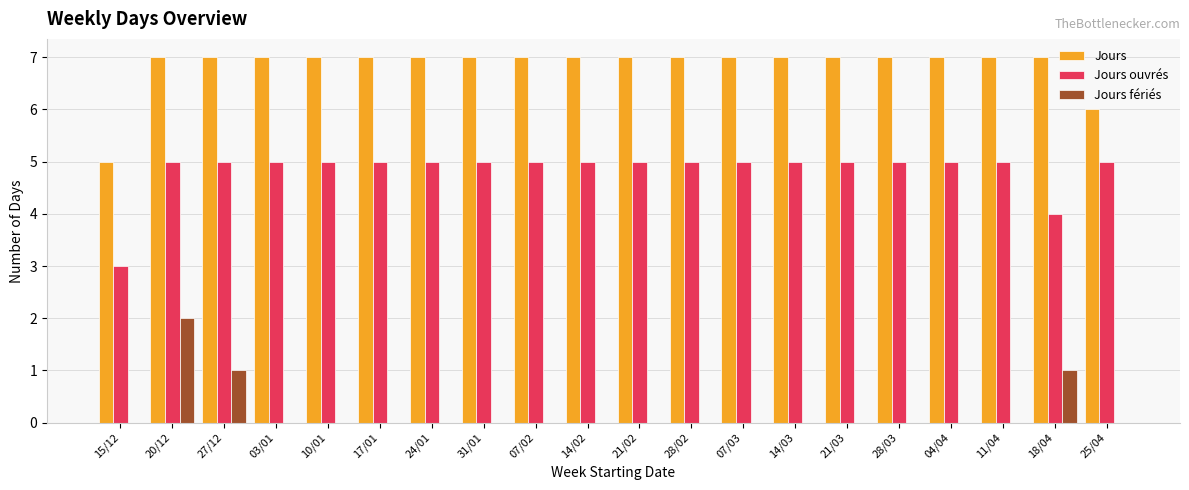

Reading right to left, list all the values displayed in this chart.

Jours: 6	7	7	7	7	7	7	7	7	7	7	7	7	7	7	7	7	7	7	5
Jours ouvrés: 5	4	5	5	5	5	5	5	5	5	5	5	5	5	5	5	5	5	5	3
Jours fériés: 0	1	0	0	0	0	0	0	0	0	0	0	0	0	0	0	0	1	2	0